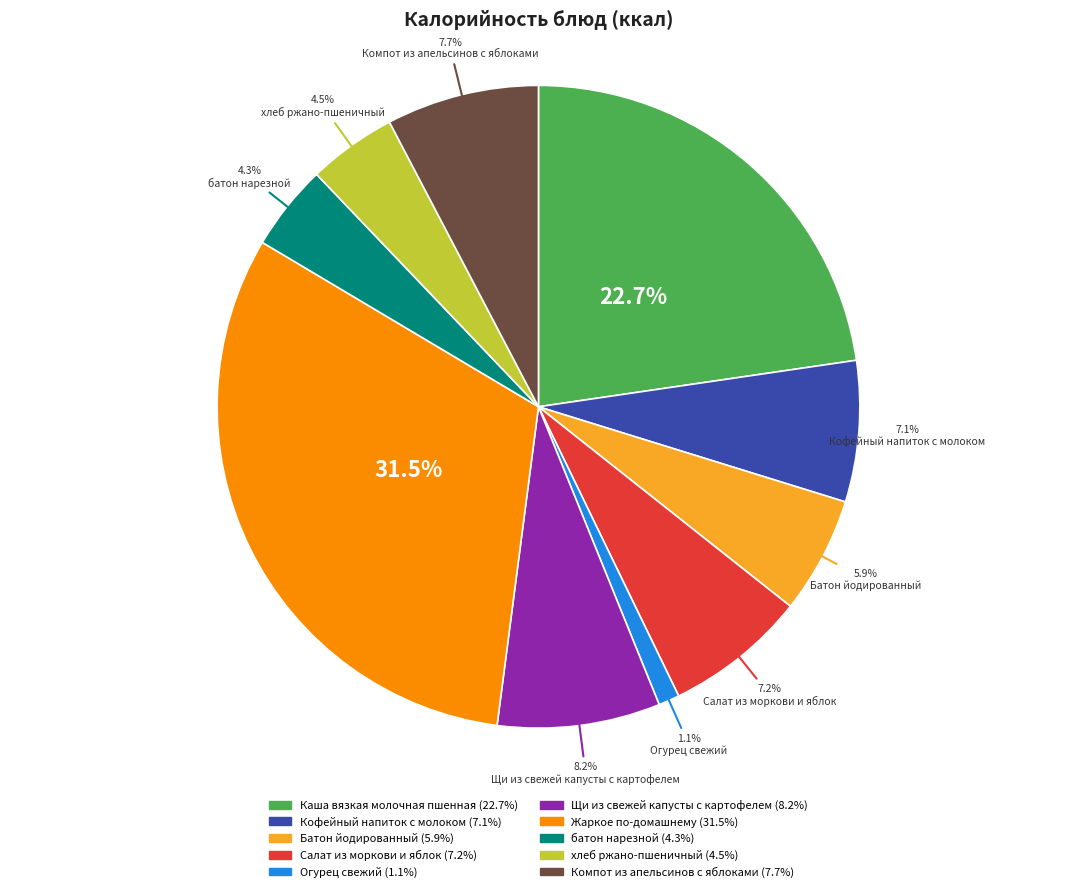

How many segments does this pie chart have?

10